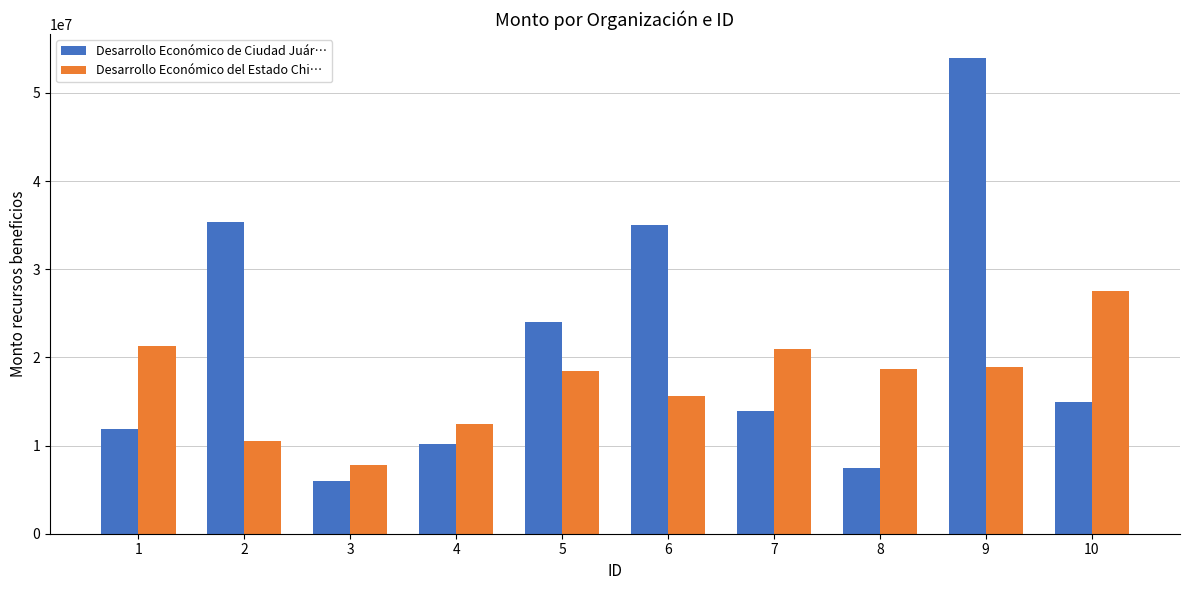

The value of Desarrollo Económico del Estado Chi… at 5 is 18470042.1. True or false?

True